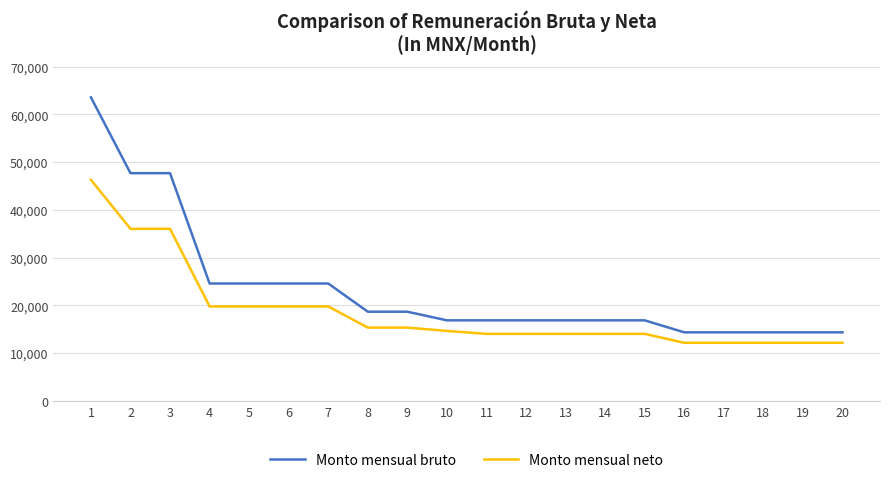

Does the chart have visible grid lines?

Yes